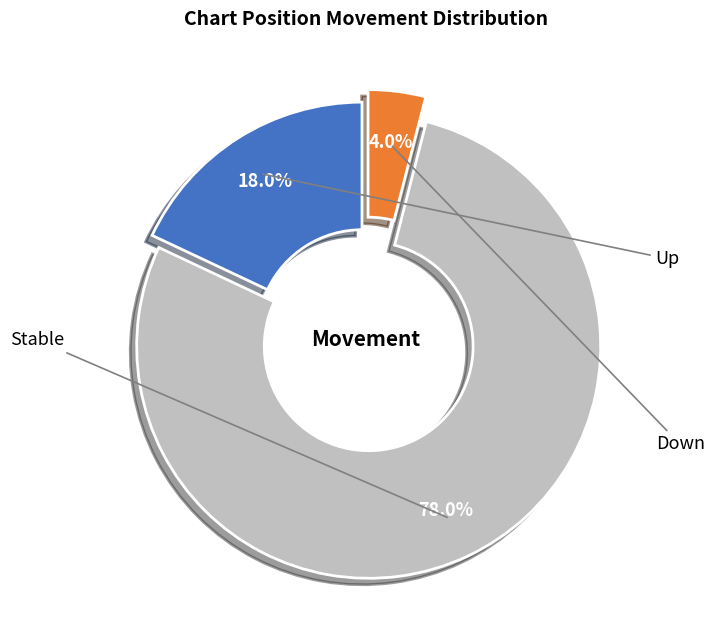

Does any single category account for the majority?

Yes